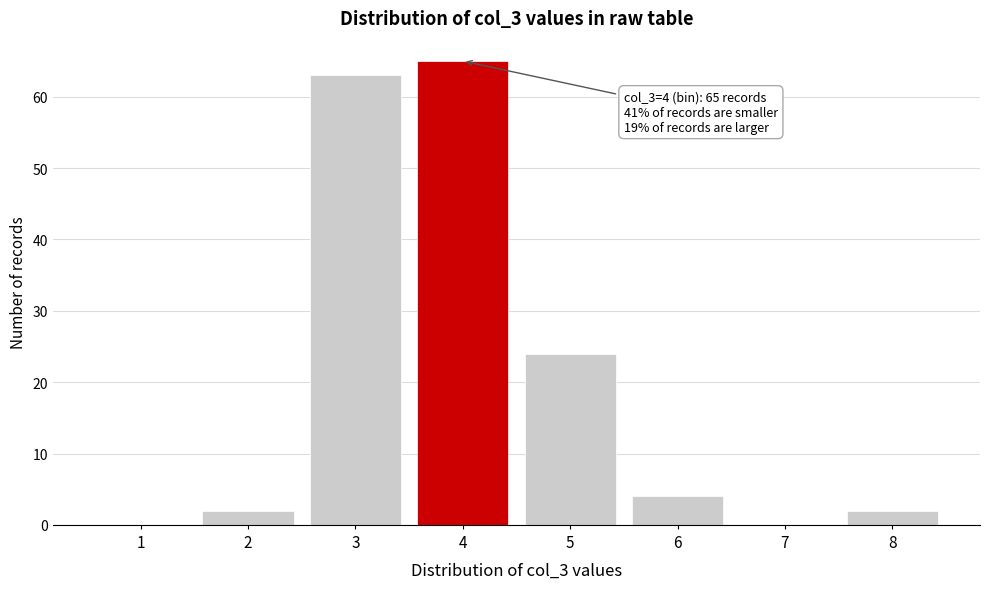

Reading left to right, transcribe all the data shown in this chart.

1=0	2=2	3=63	4=65	5=24	6=4	7=0	8=2